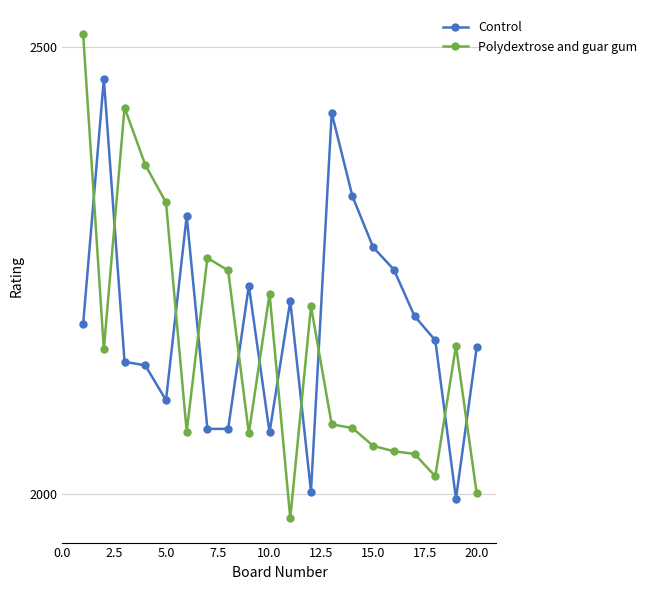

What is the lowest value of the Polydextrose and guar gum series?

1973